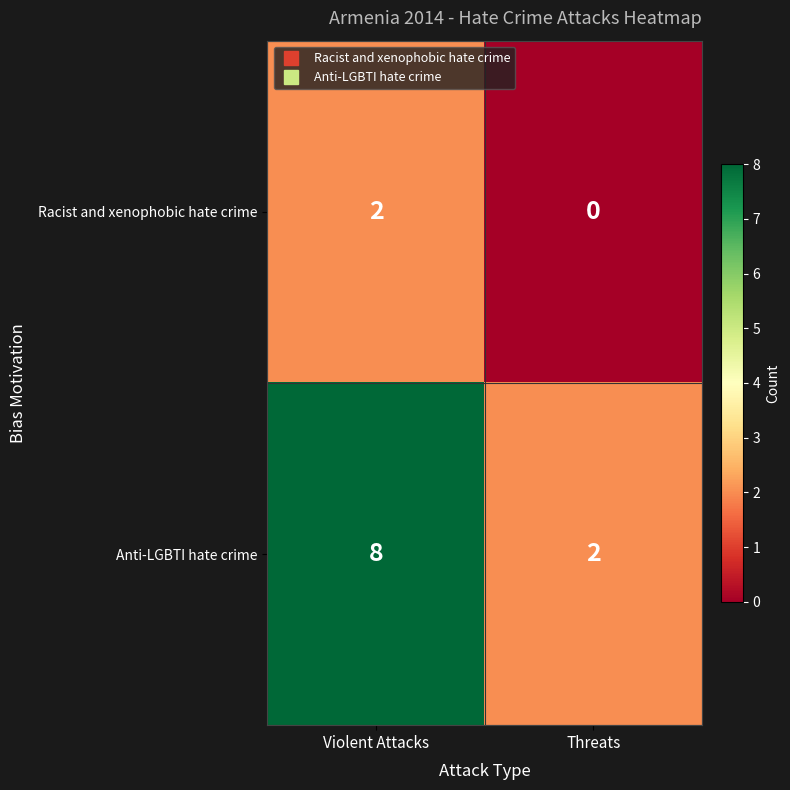

Which label corresponds to the largest value in the chart?

Violent Attacks